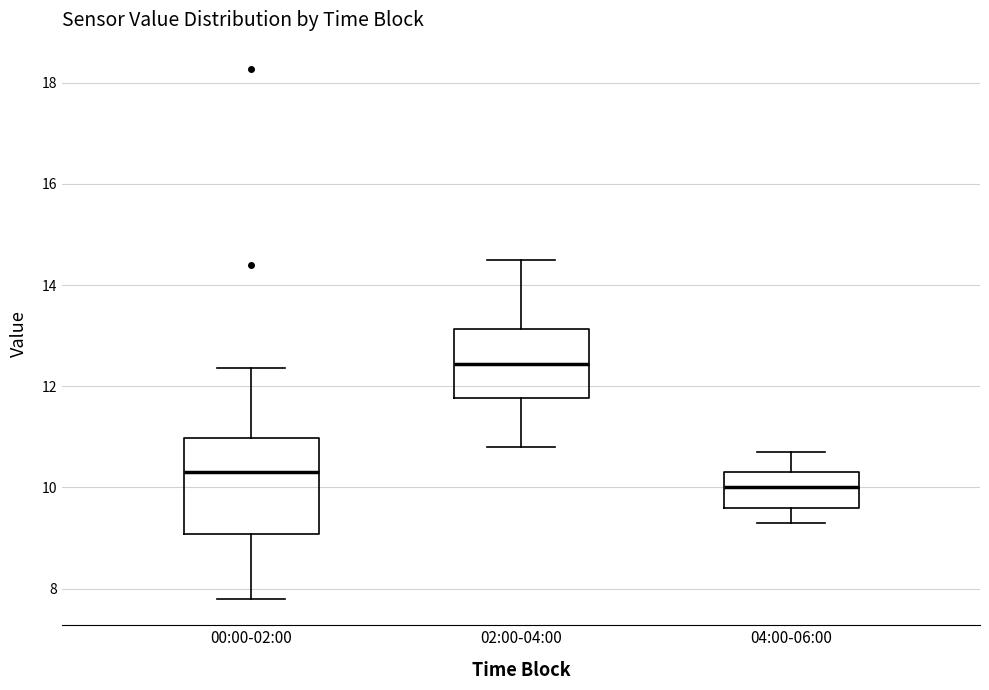

Which box has the lowest median line?

04:00-06:00